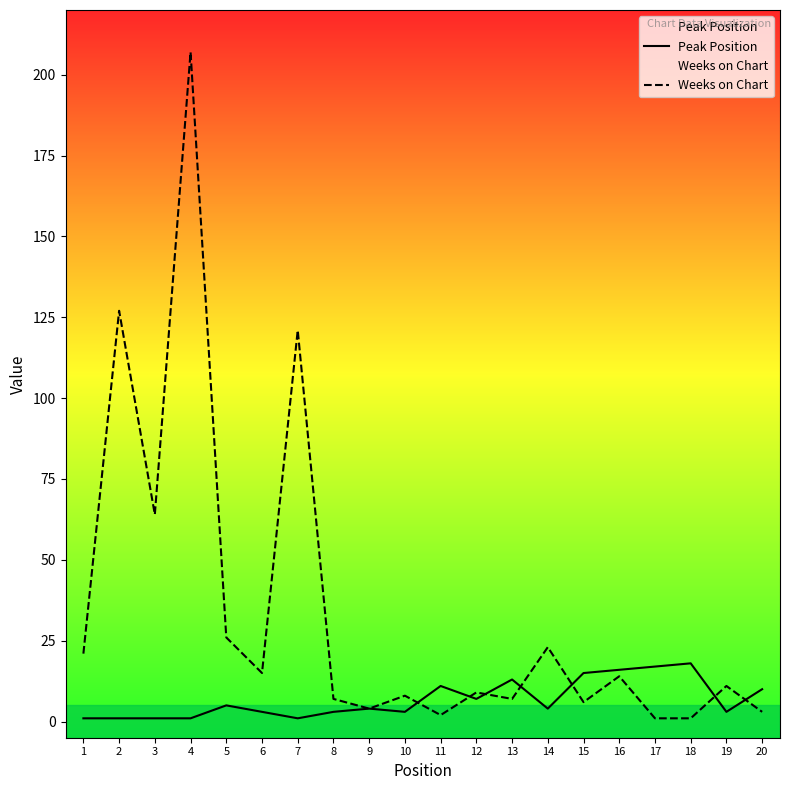

How many distinct data groups are displayed?

2